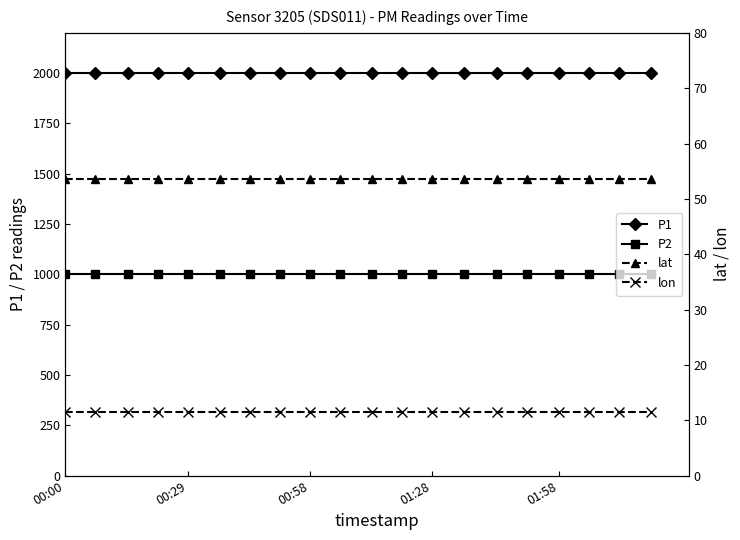

Which label corresponds to the largest value in the chart?

00:00